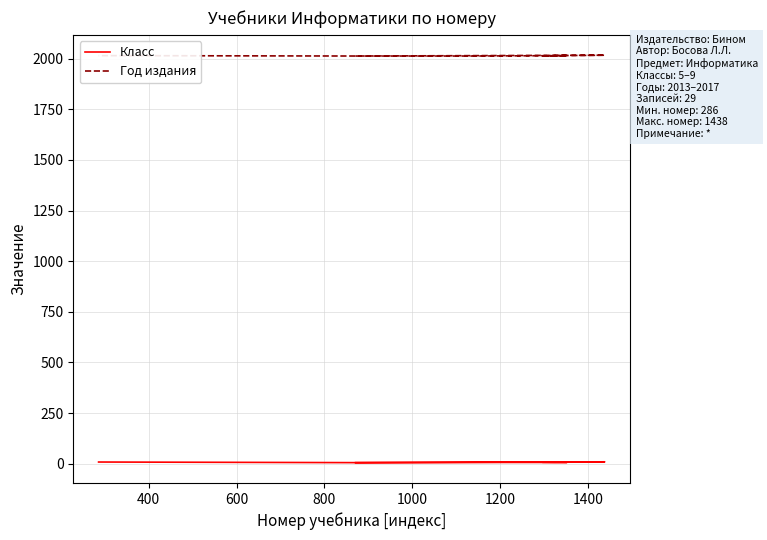

Reading right to left, transcribe all the data shown in this chart.

Класс: 8	5	5	9	9	9	9	8	8	8	8	8	7	7	7	7	7	6	6	6	6	6	6	6	6	5	5	5	5
Год издания: 2015	2013	2013	2017	2017	2017	2017	2016	2016	2016	2016	2016	2015	2015	2015	2013	2013	2015	2015	2015	2013	2013	2013	2013	2013	2013	2013	2013	2013